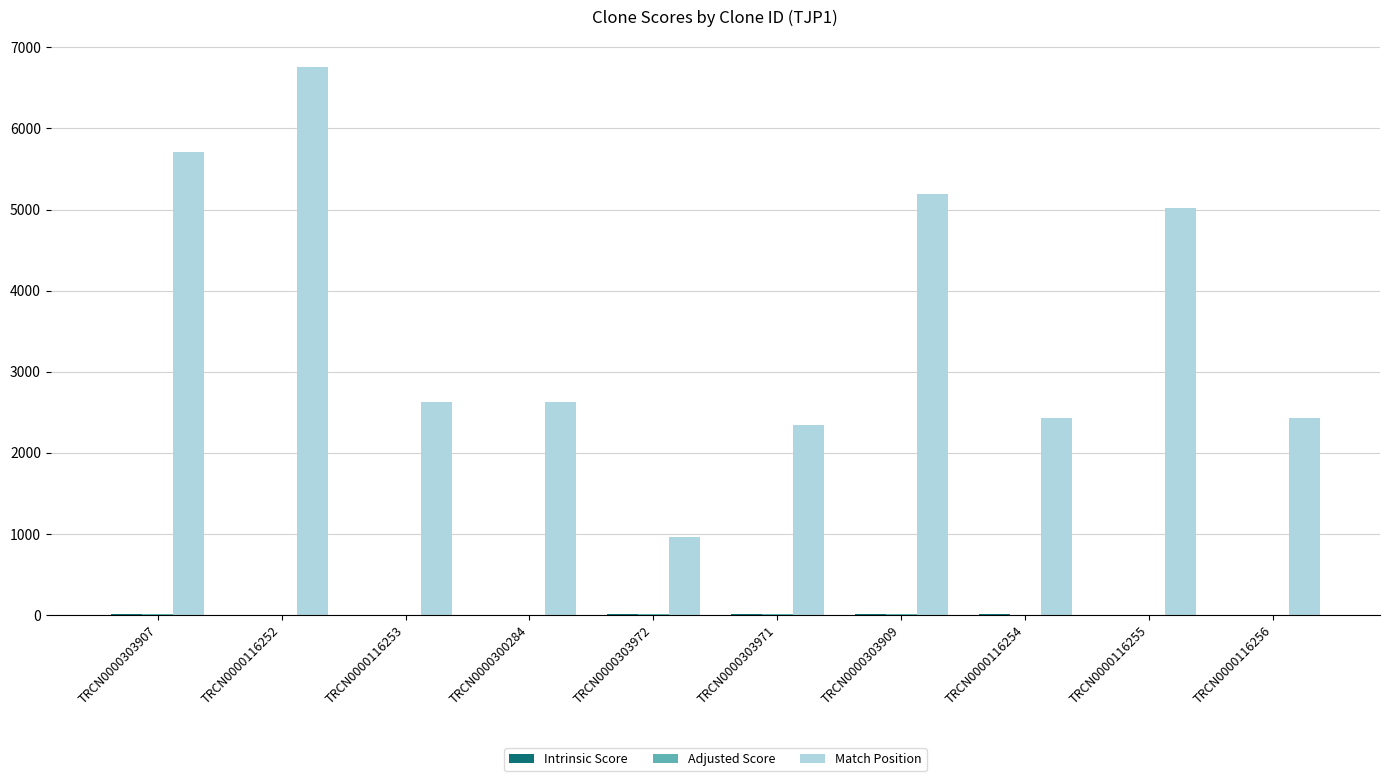

Is it true that Match Position equals 433.9 at TRCN0000303972?

False